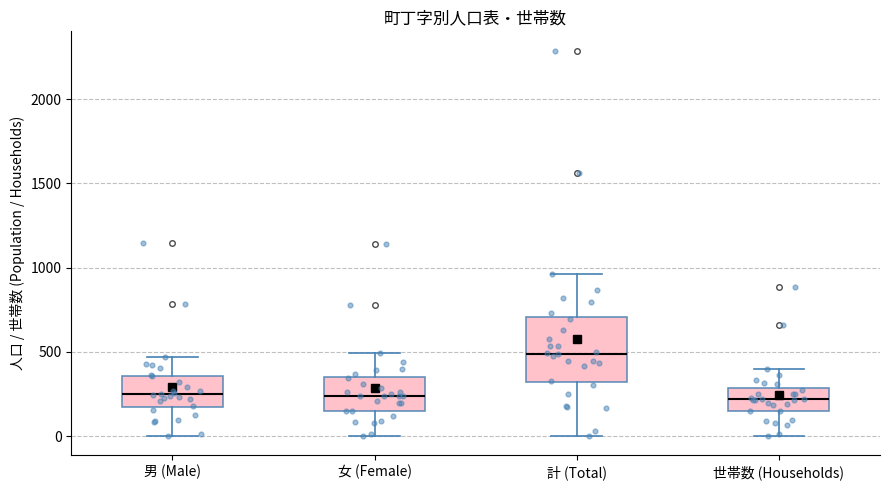

Which box's median line is the highest?

計 (Total)